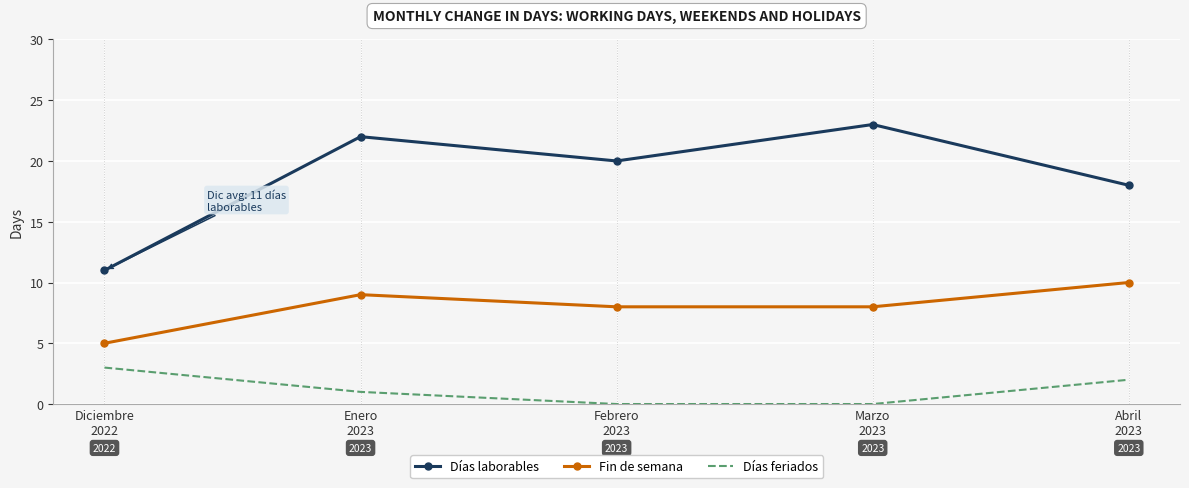

Which category has the lowest value in the Días laborables series?

Diciembre
2022